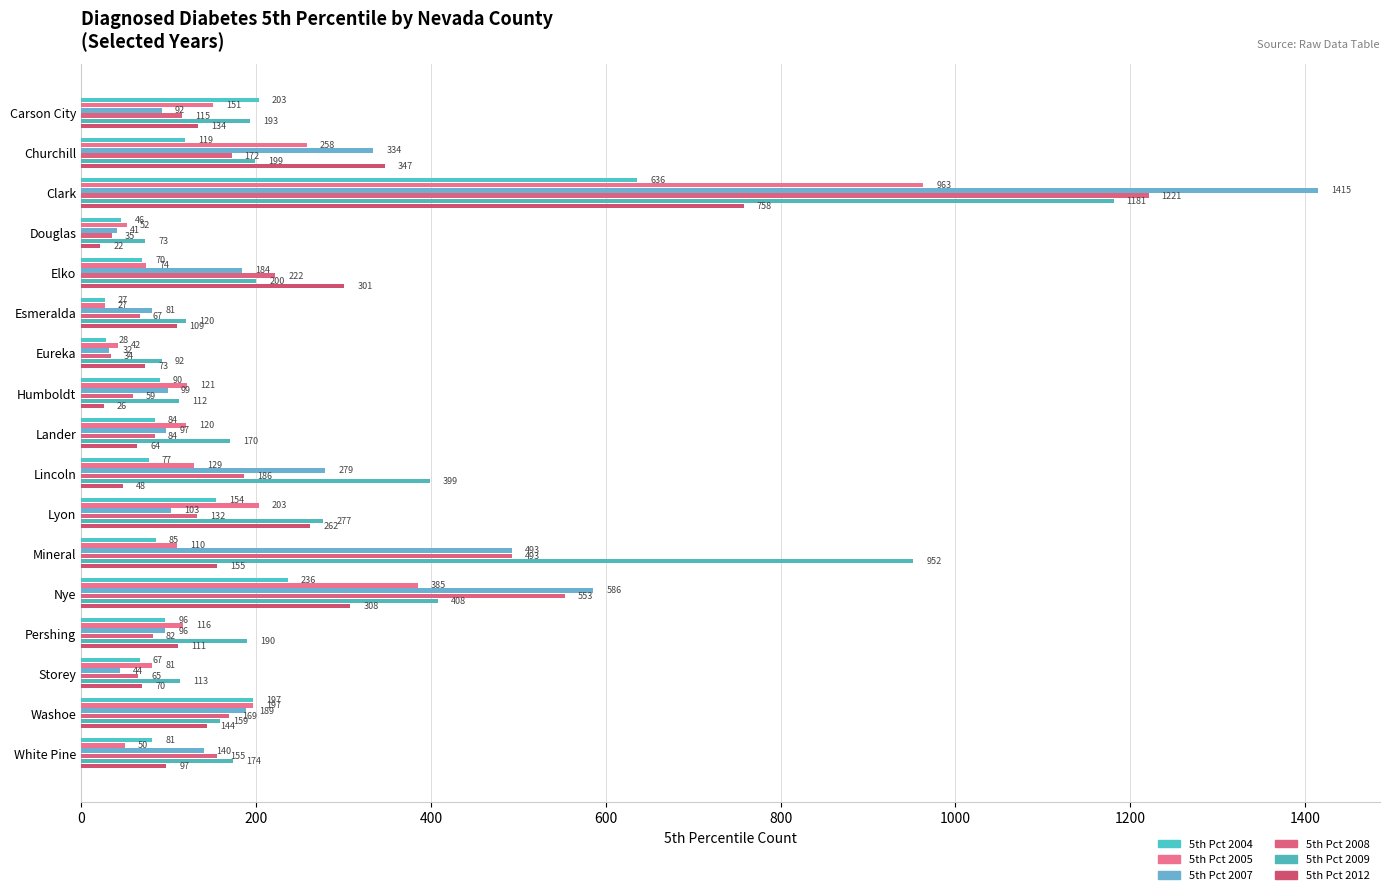

What position from the left is Pershing?

14